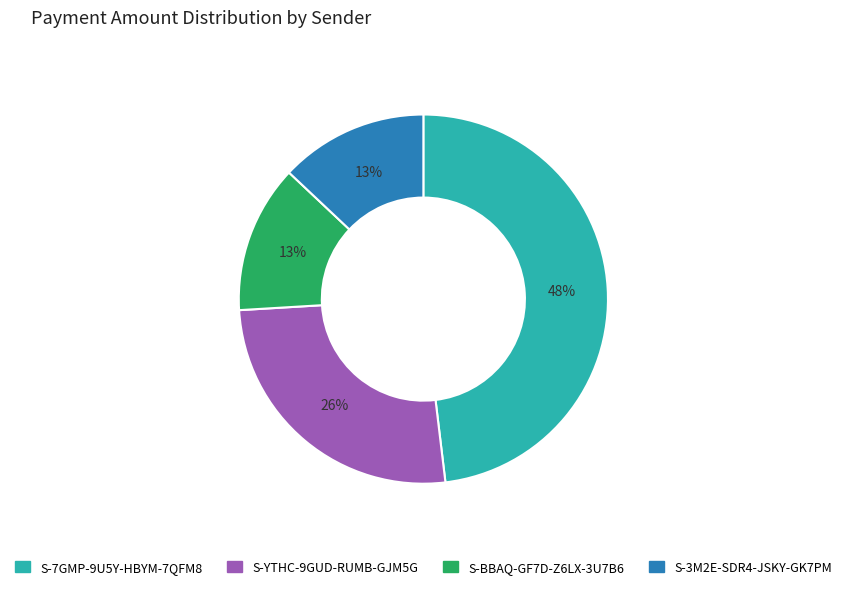

Do S-BBAQ-GF7D-Z6LX-3U7B6 and S-YTHC-9GUD-RUMB-GJM5G together represent more than half of the pie?

No